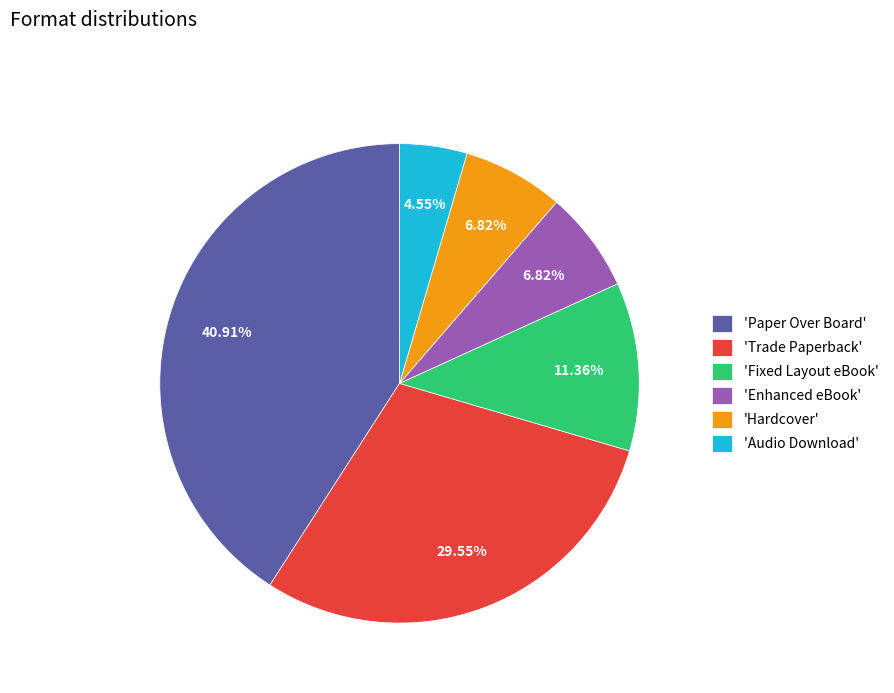

Which slice is the largest?

'Paper Over Board'